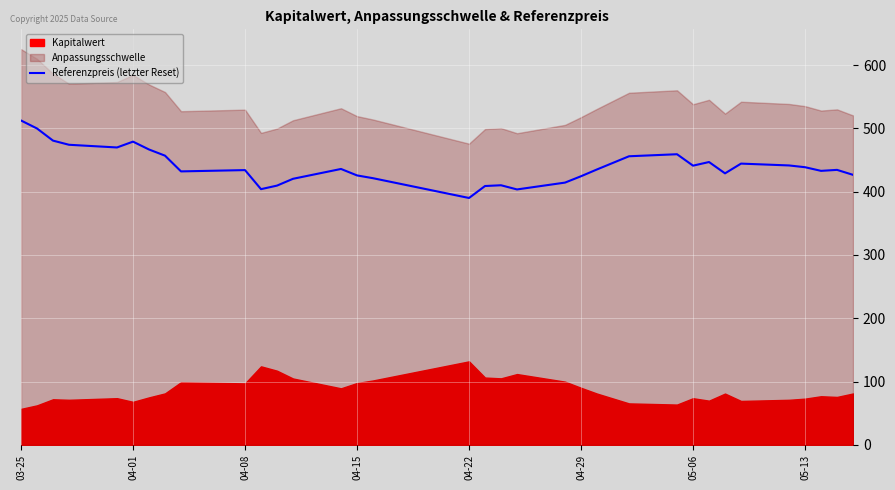

At which category does the chart reach its peak across all series?

03-25